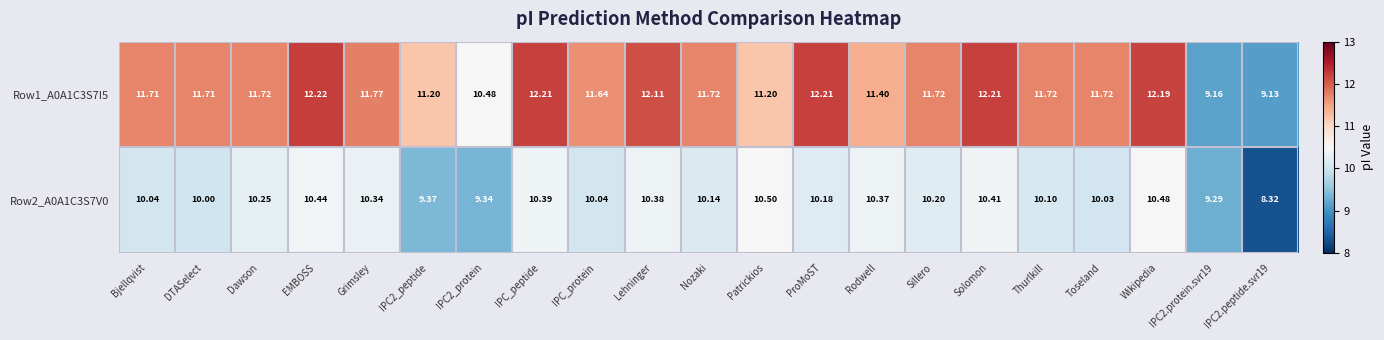

At which category is the sum across all series the highest?

Wikipedia